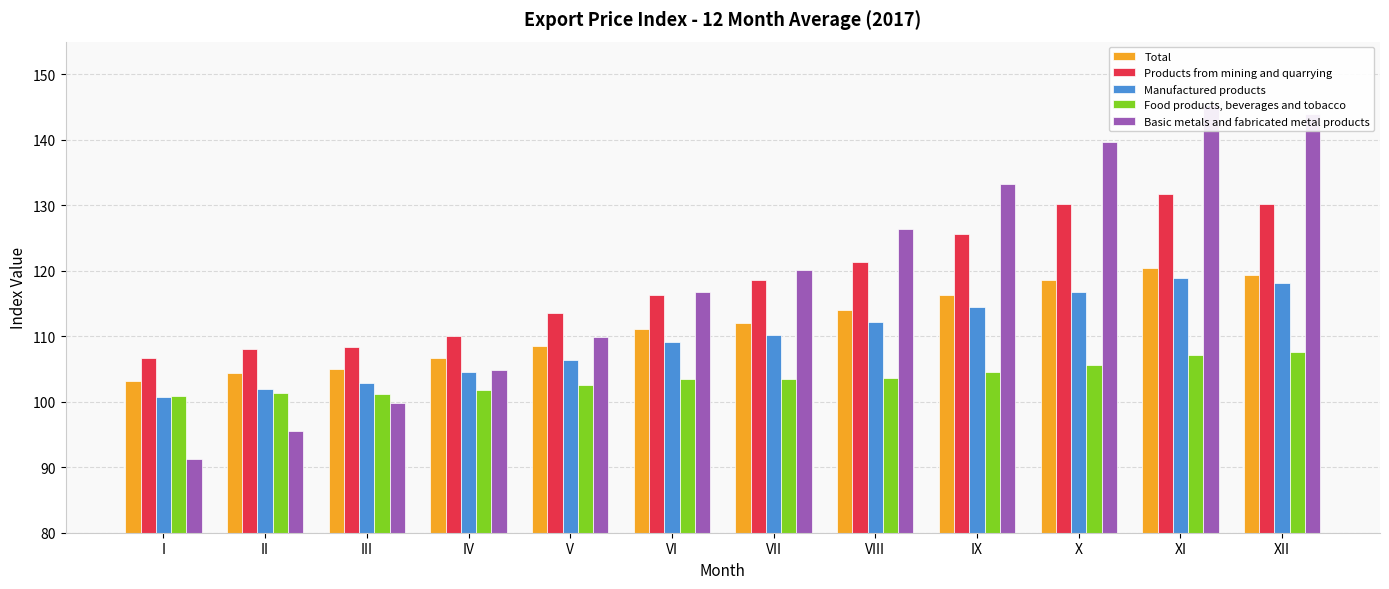

What is the difference between the maximum and second lowest values in the Products from mining and quarrying series?

23.7